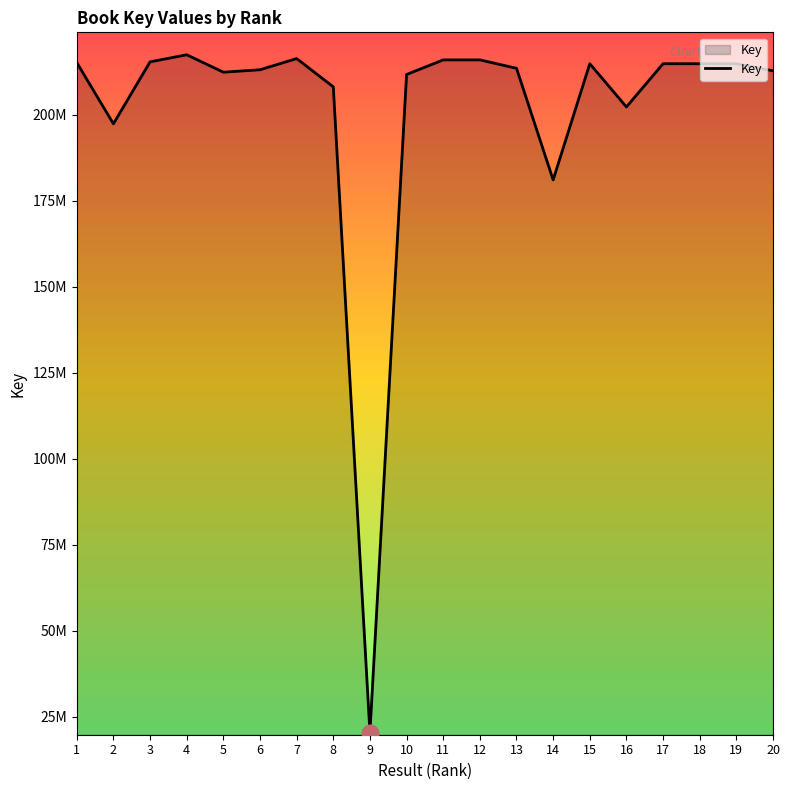

Is this an area chart (filled region under the line)?

Yes